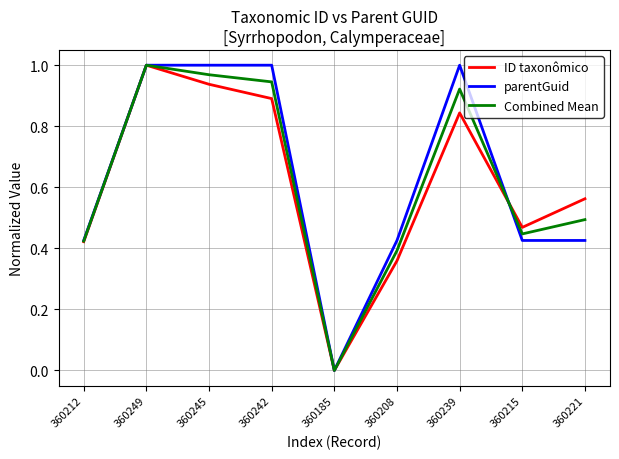

Which series has the largest total across all categories?

parentGuid